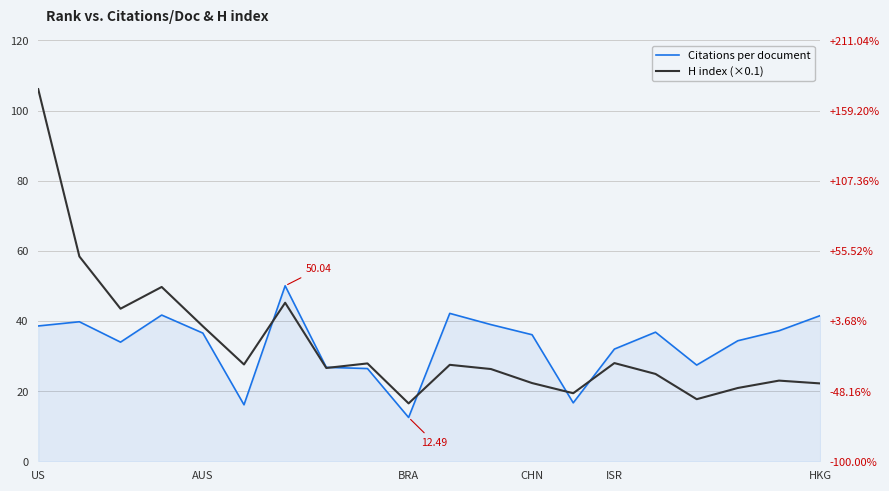

After their last crossing, which series has the higher values: Citations per document or H index (×0.1)?

Citations per document